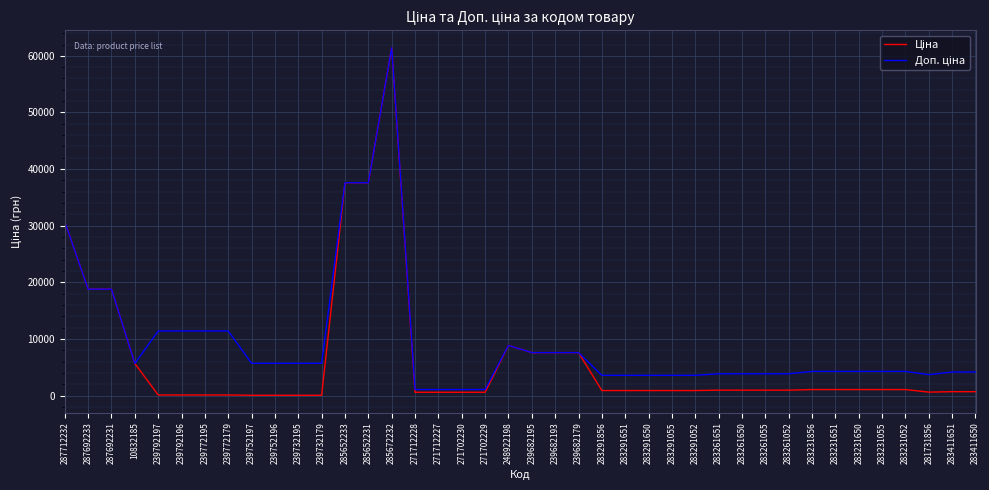

At which category is the sum across all series the highest?

285672232